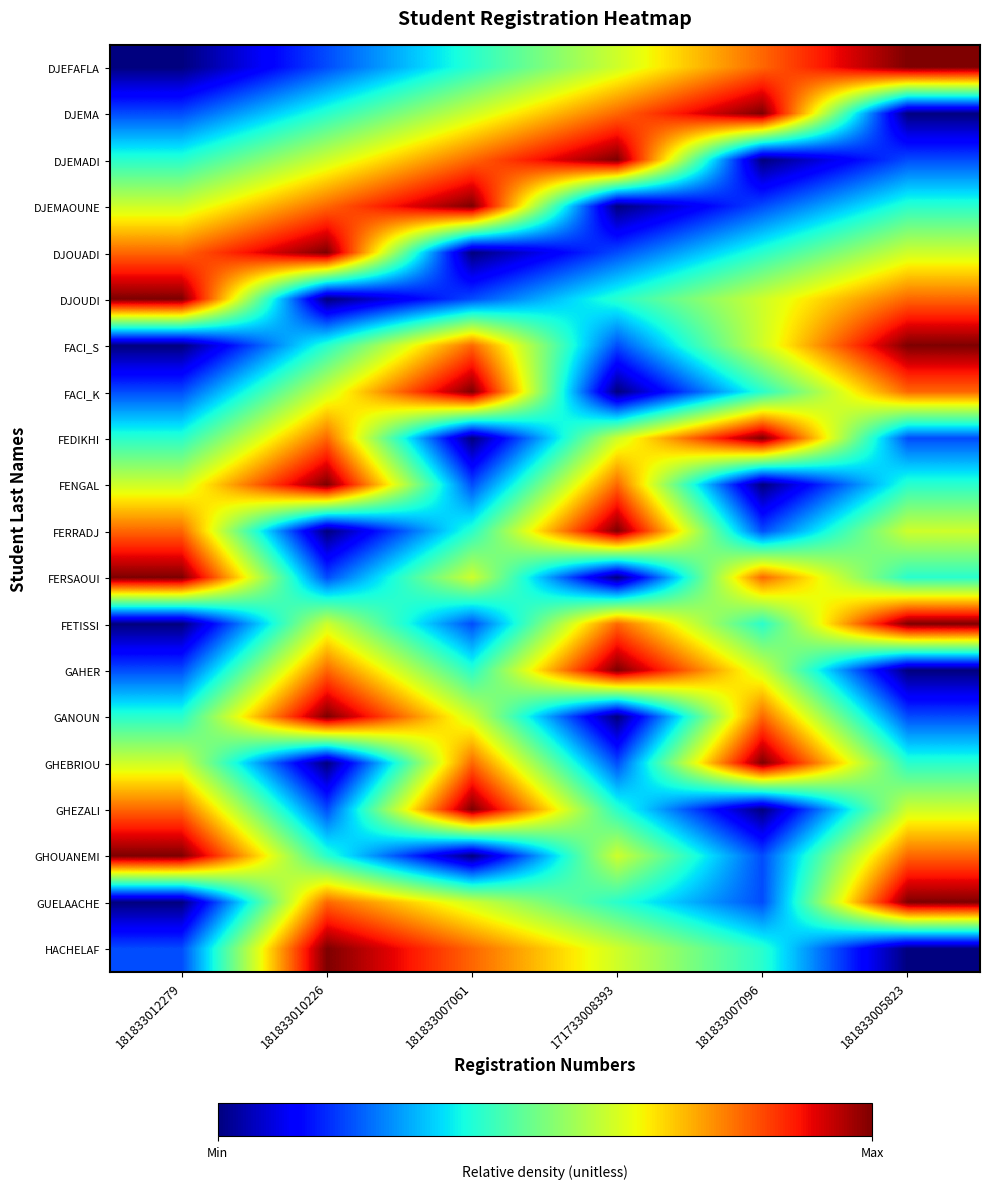

Which series has the widest spread of values?

DJEFAFLA